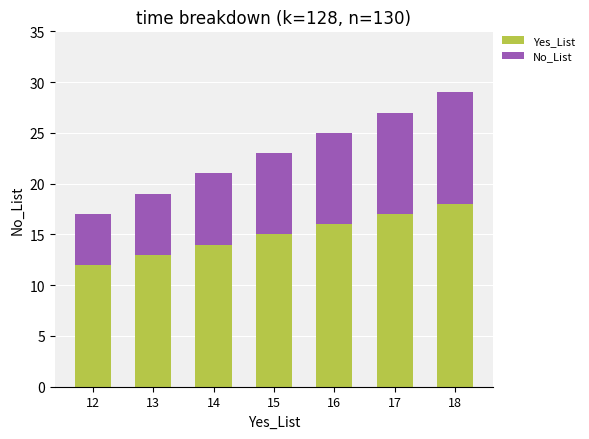

Reading right to left, transcribe the values for Yes_List.

18	17	16	15	14	13	12